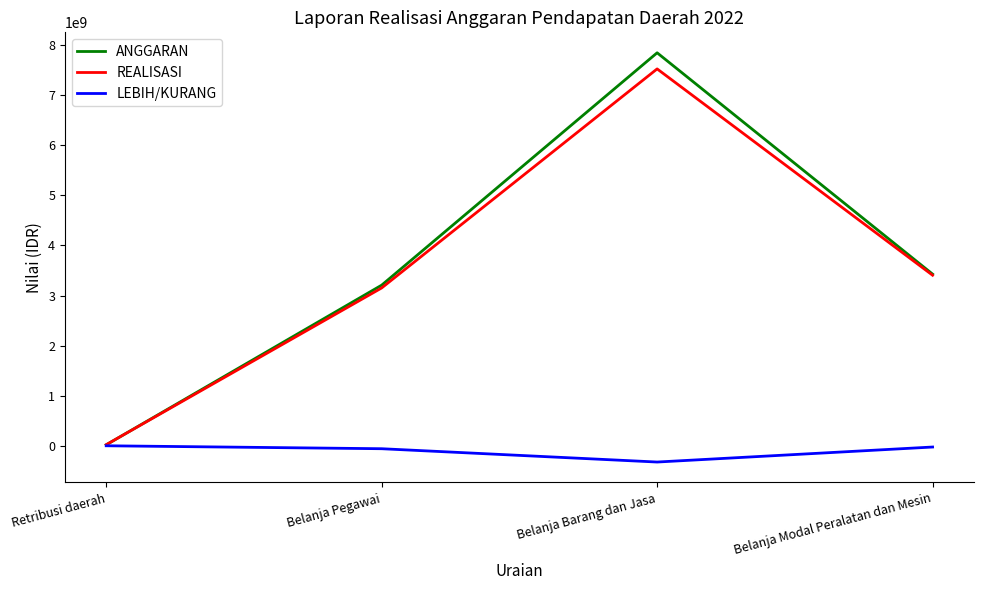

What is the maximum value for ANGGARAN?

7845332649